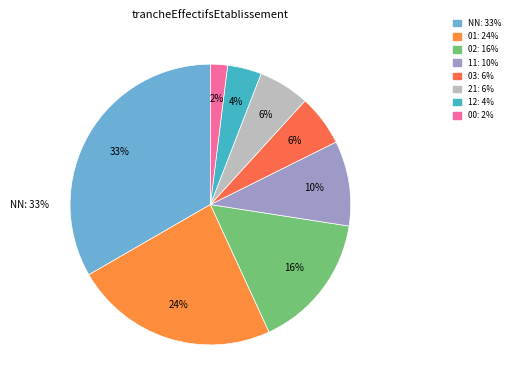

What percentage do 12 and 03 together represent?

9.8%